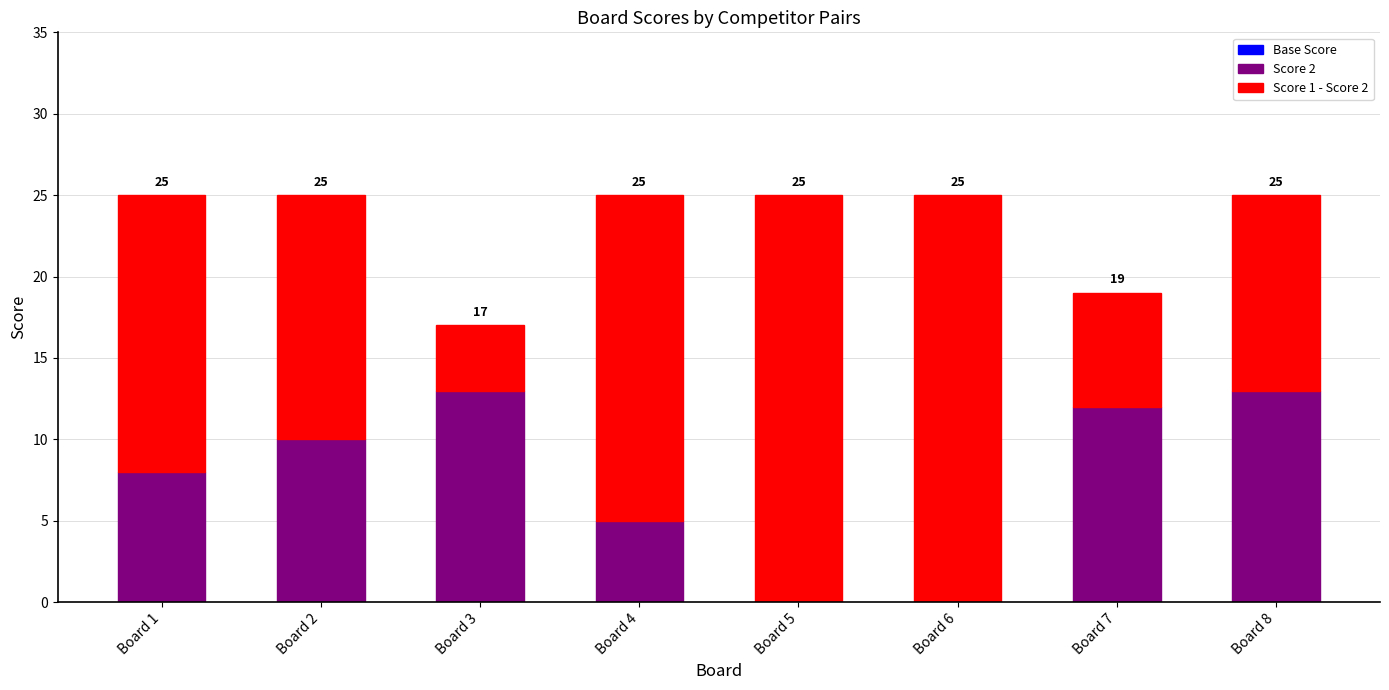

The Score 2 series shows 22 at Board 8. True or false?

False